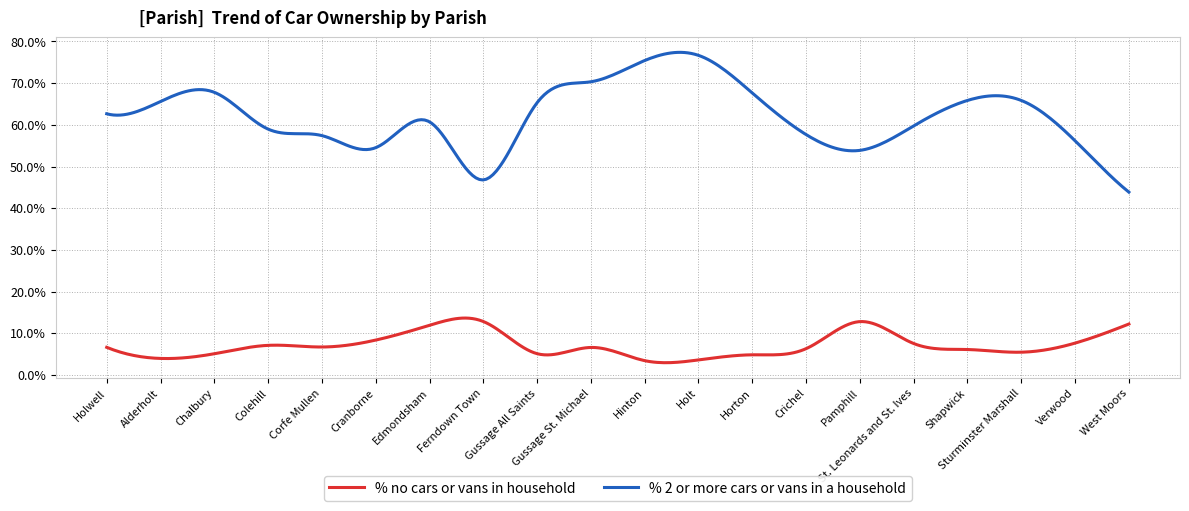

What is the maximum value for % 2 or more cars or vans in a household?

77.4